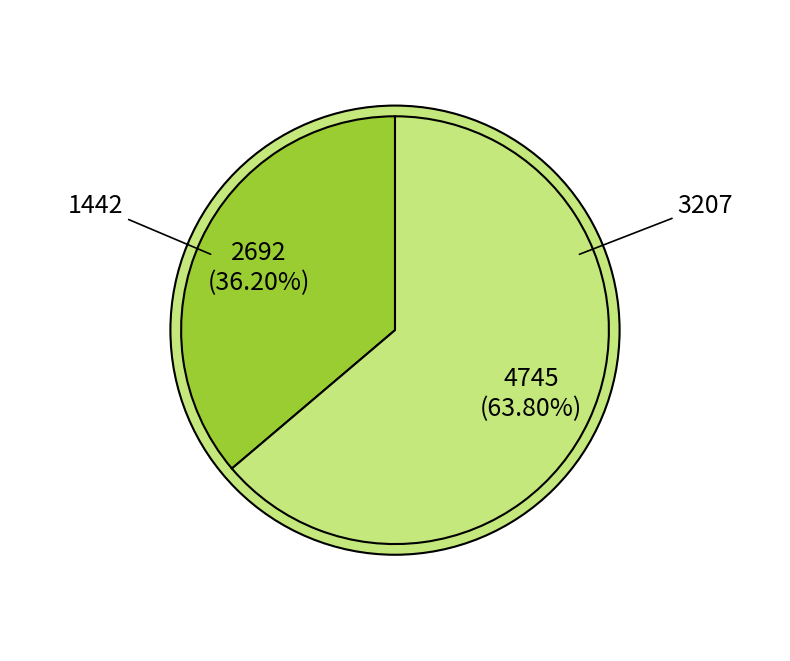

Is the sum of 1442 and 3207 greater than half?

Yes